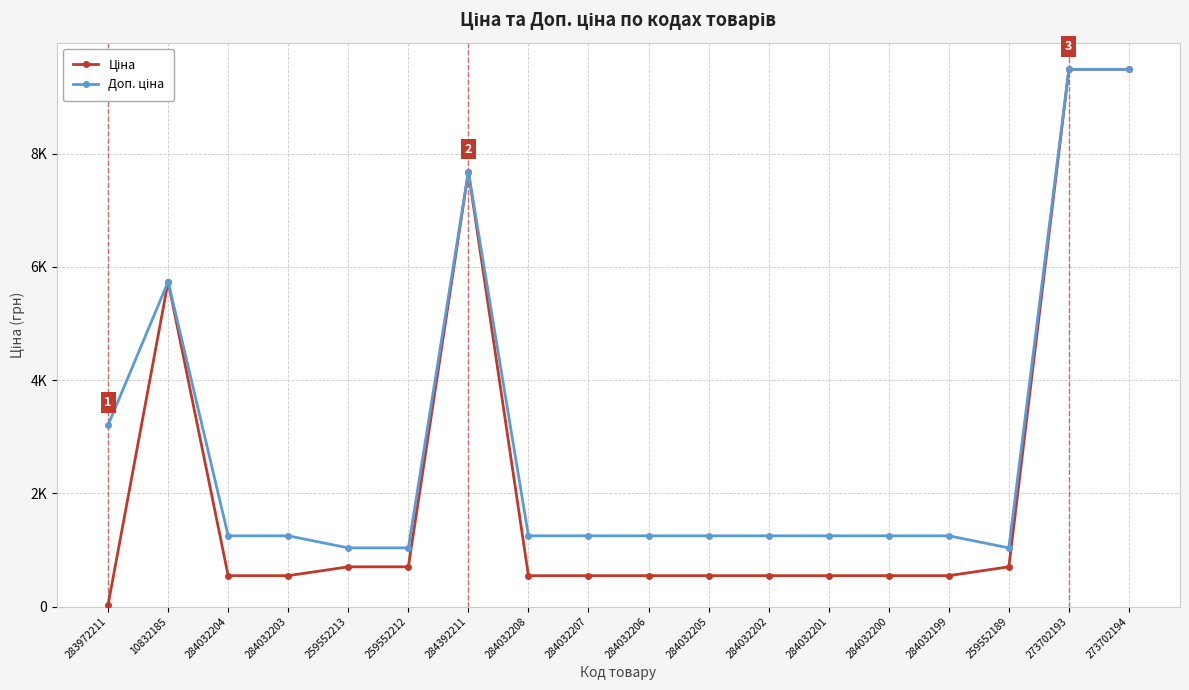

Is the value of Доп. ціна at 284392211 greater than the value of Ціна at 273702193?

No